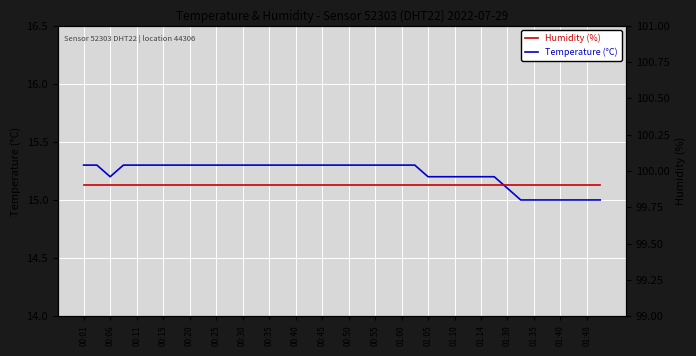

True or false: Temperature (°C) has a value of 15.3 at 00:40.

True